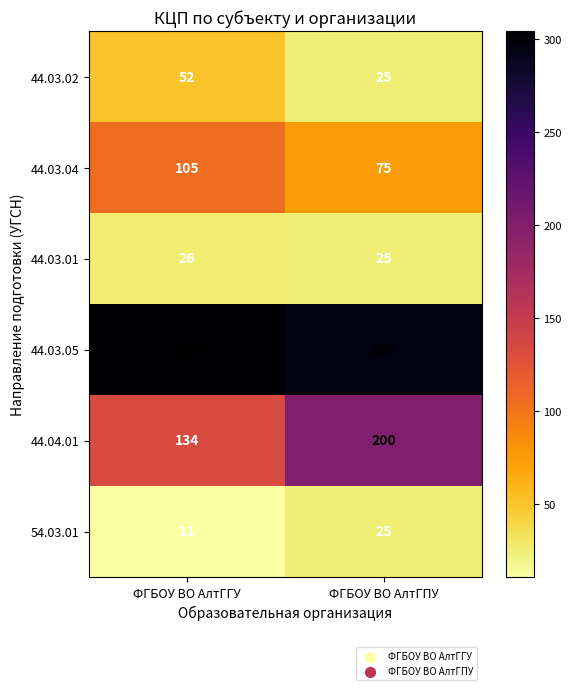

What is the minimum value shown in the chart?

11